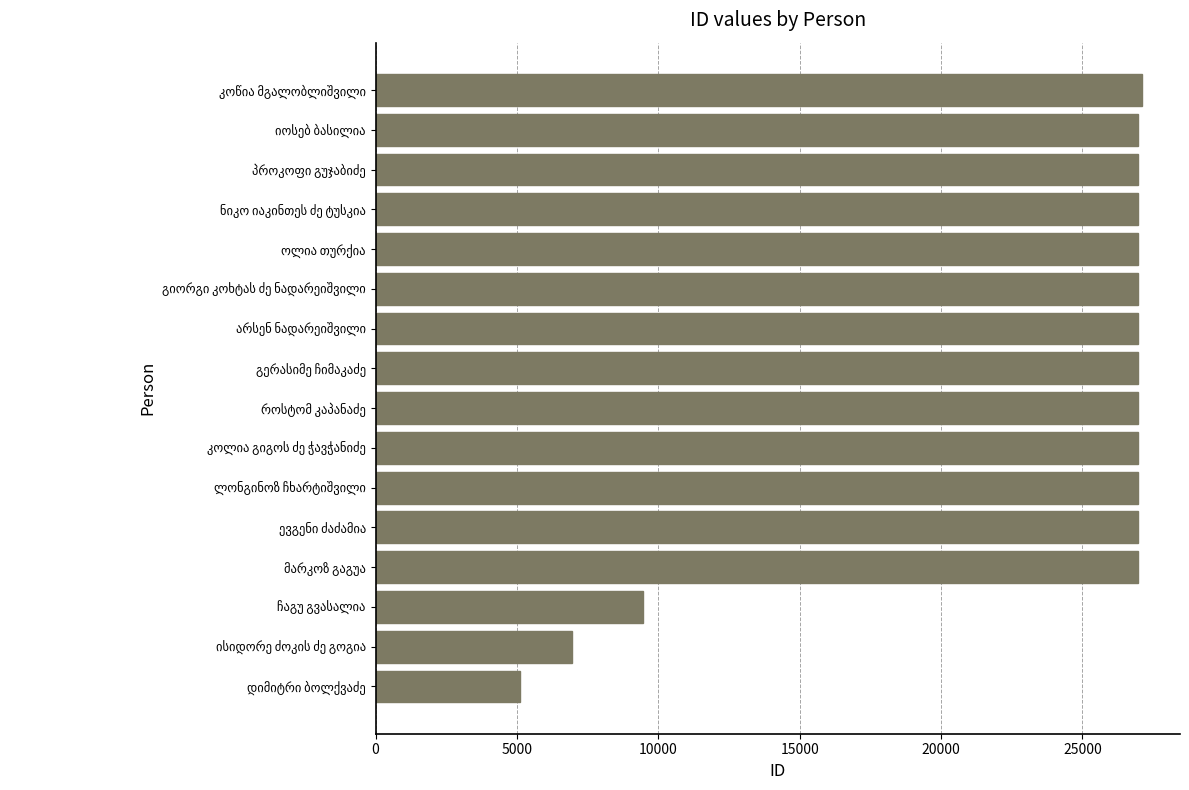

What is the maximum value shown in the chart?

27096